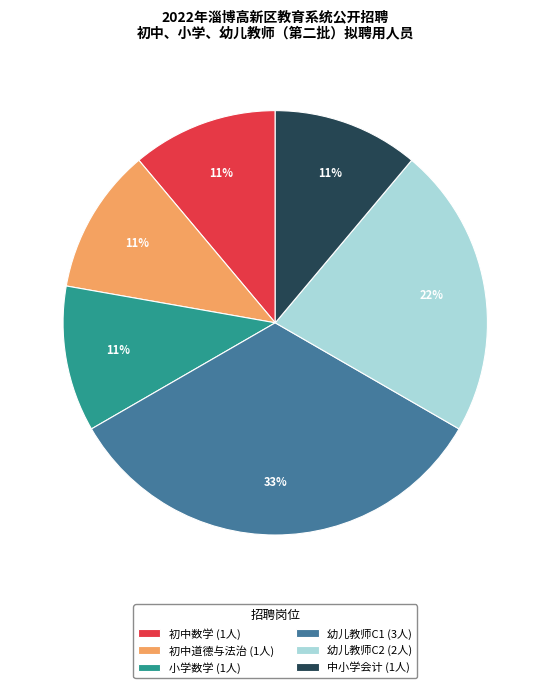

To the nearest percent, what is the combined percentage of 幼儿教师C1 and 小学数学?

44%